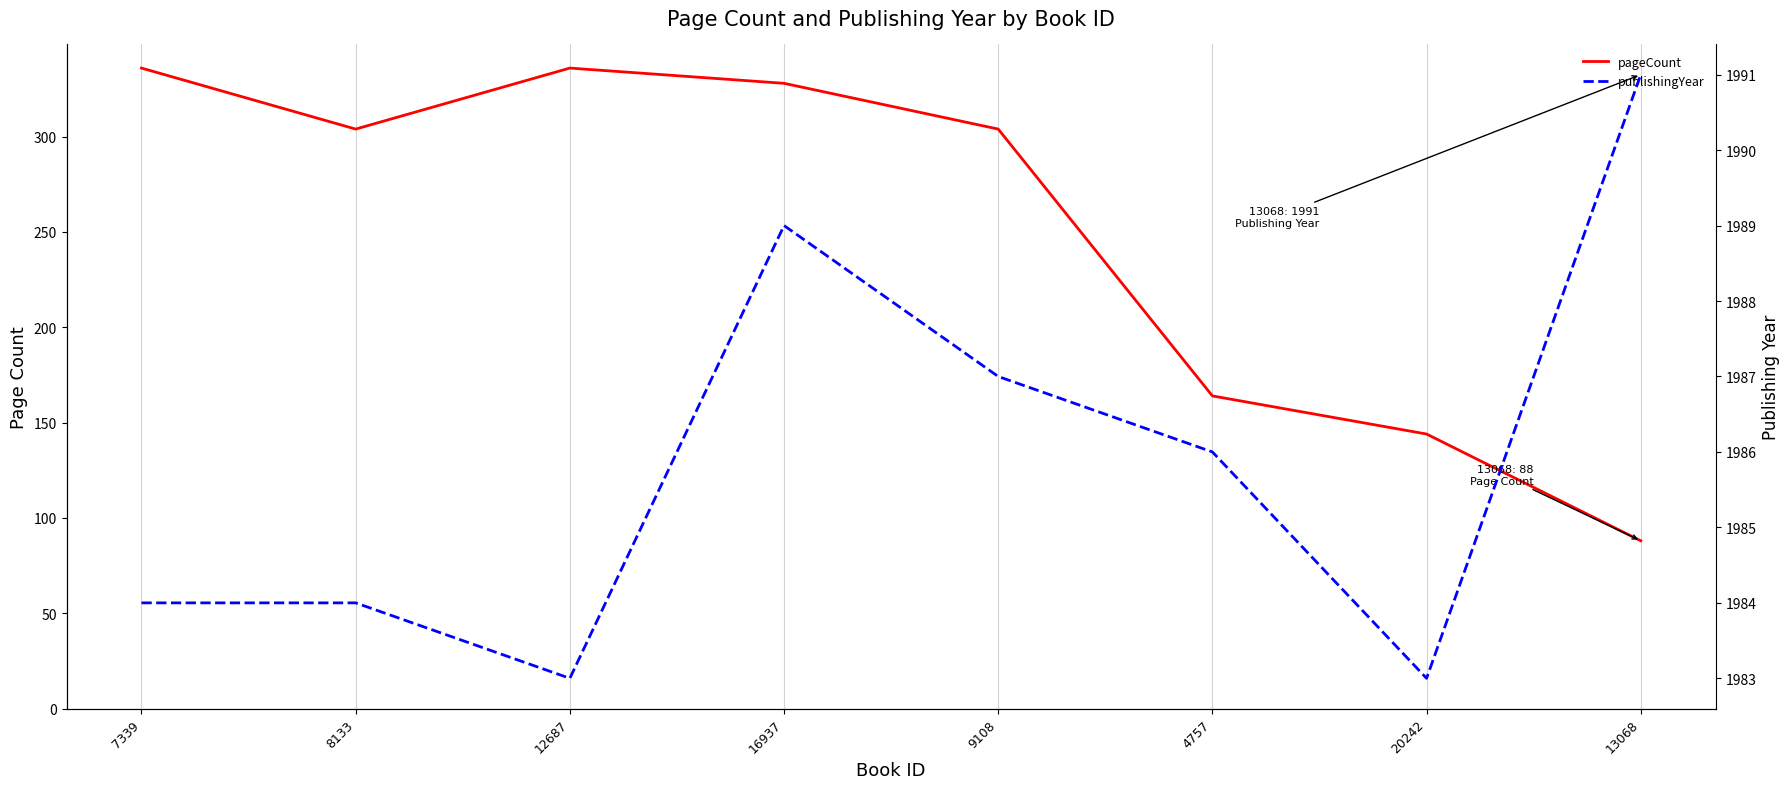

Is this an area chart (filled region under the line)?

No